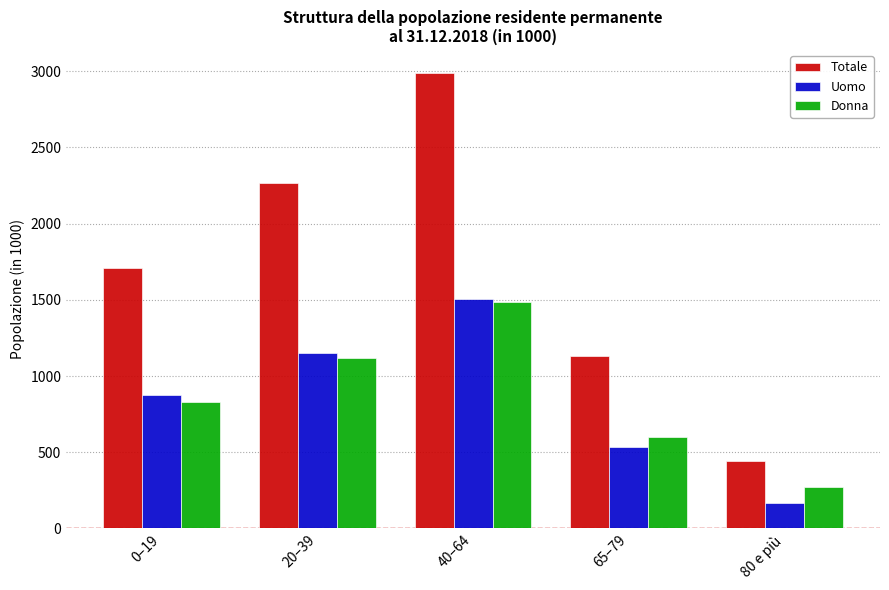

The Donna series shows 299.0 at 65–79. True or false?

False